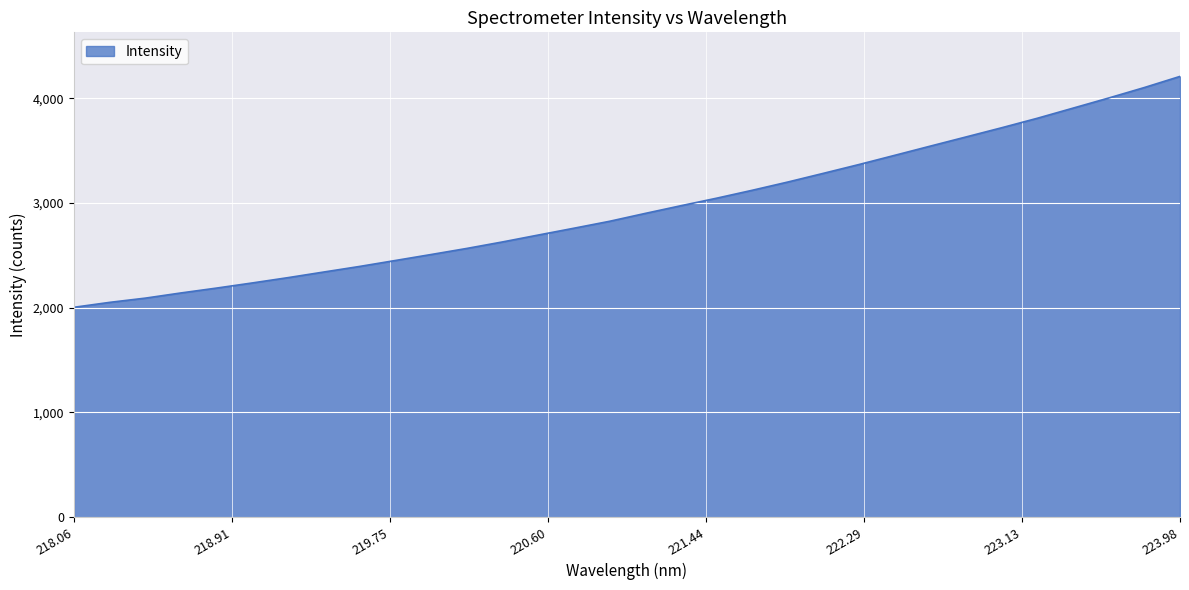

What is the maximum value shown in the chart?

4210.4